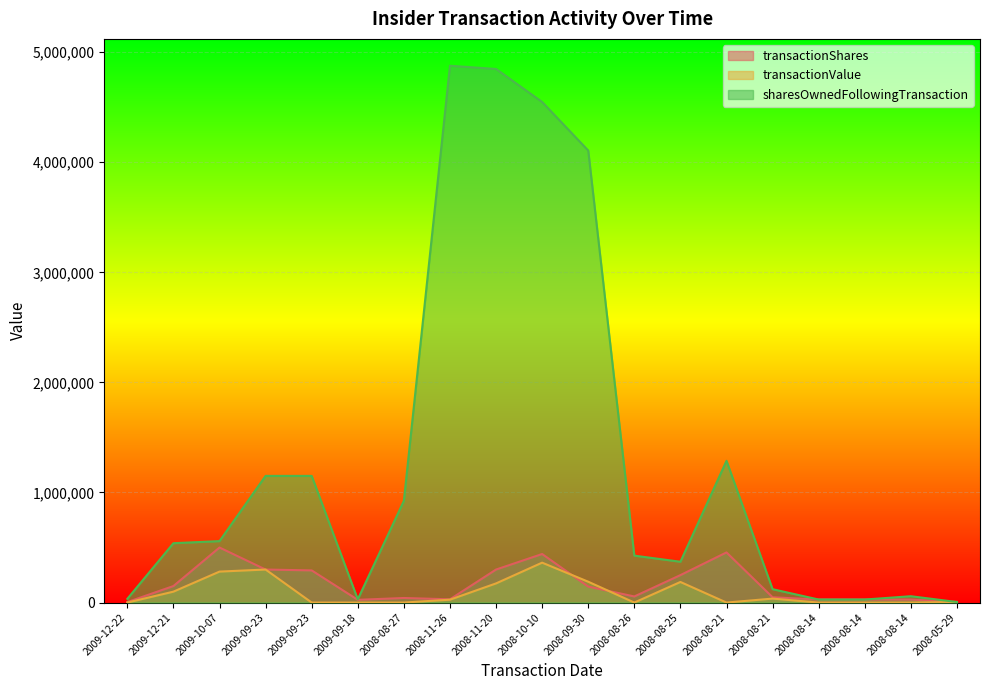

Reading left to right, what are all the values shown in this chart?

transactionShares: 2009-12-22=4227	2009-12-21=150000	2009-10-07=500000	2009-09-23=300000	2009-09-23=292071	2009-09-18=24782	2008-08-27=41447	2008-11-26=29500	2008-11-20=299925	2008-10-10=441000	2008-09-30=145000	2008-08-26=55339	2008-08-25=249333	2008-08-21=455508	2008-08-21=48000	2008-08-14=27559	2008-08-14=27559	2008-08-14=27559	2008-05-29=5000
transactionValue: 2009-12-22=0	2009-12-21=99000	2009-10-07=281250	2009-09-23=300000	2009-09-23=0	2009-09-18=0	2008-08-27=0	2008-11-26=26125	2008-11-20=173957	2008-10-10=362462	2008-09-30=189254	2008-08-26=0	2008-08-25=187000	2008-08-21=0	2008-08-21=36000	2008-08-14=0	2008-08-14=0	2008-08-14=0	2008-05-29=5313
sharesOwnedFollowingTransaction: 2009-12-22=33784	2009-12-21=539280	2009-10-07=558204	2009-09-23=1150579	2009-09-23=1150579	2009-09-18=29557	2008-08-27=923961	2008-11-26=4876765	2008-11-20=4847265	2008-10-10=4547340	2008-09-30=4106340	2008-08-26=426172	2008-08-25=370833	2008-08-21=1287656	2008-08-21=121500	2008-08-14=27559	2008-08-14=27559	2008-08-14=57559	2008-05-29=5000